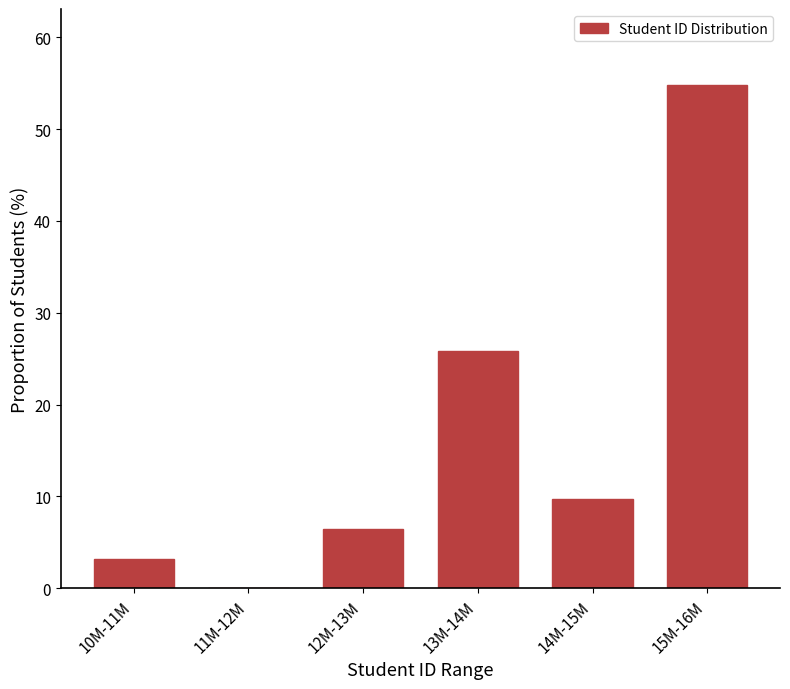

Reading left to right, extract all data points from this chart.

10M-11M=3.2	11M-12M=0.0	12M-13M=6.5	13M-14M=25.8	14M-15M=9.7	15M-16M=54.8